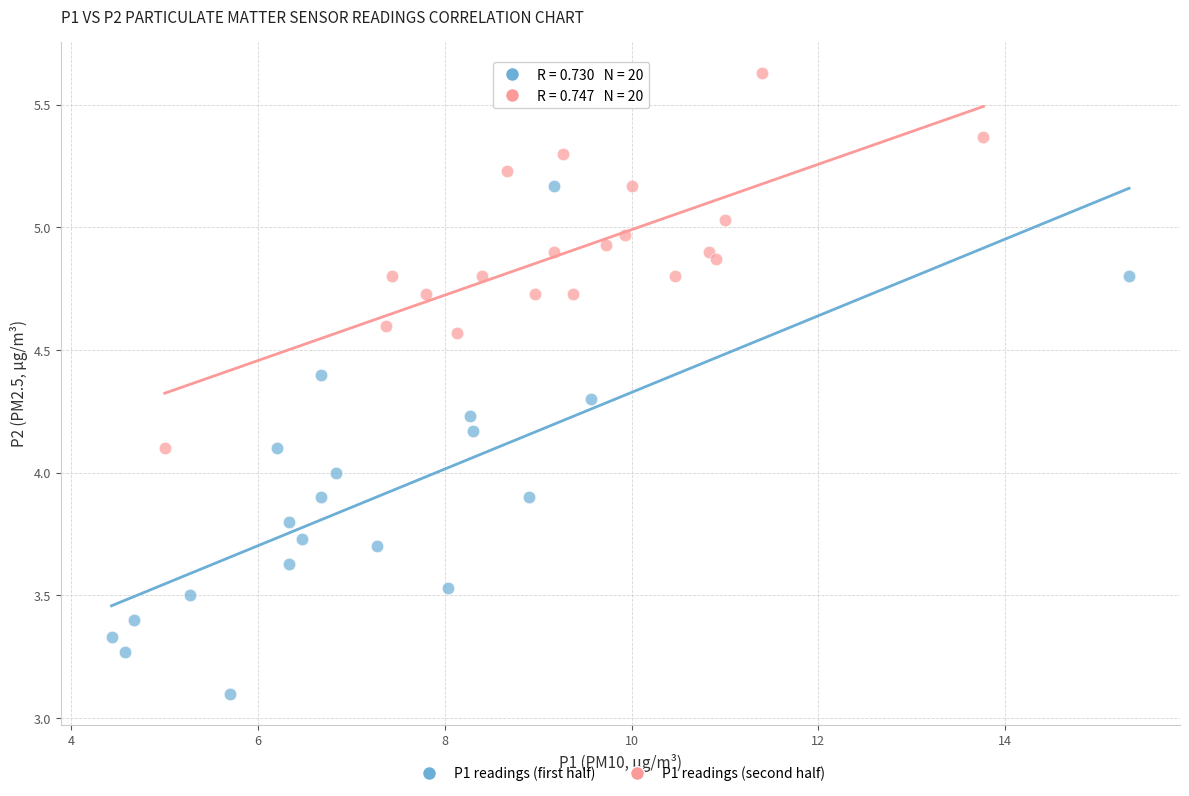

Which series reaches the maximum Y coordinate?

P1 readings (second half)